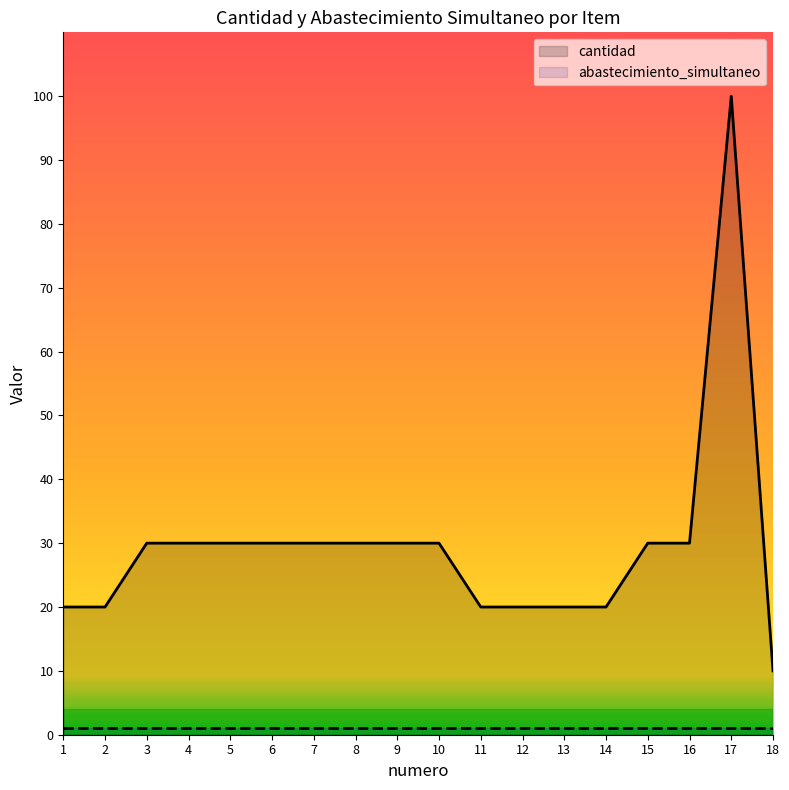

The value of cantidad at 7 is 30. True or false?

True